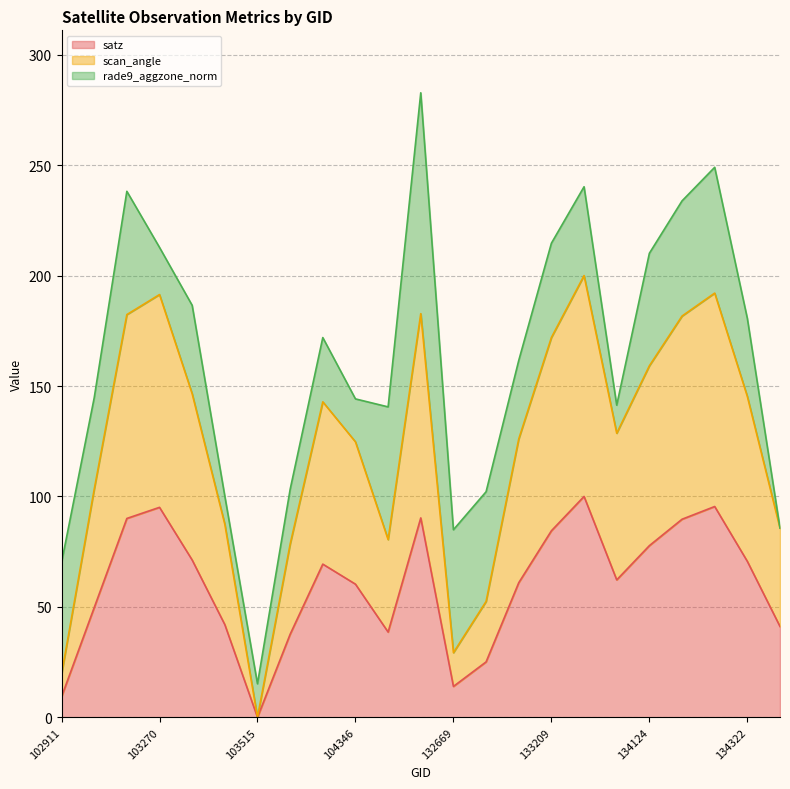

Which has a higher value, 133404 or 134505?

133404